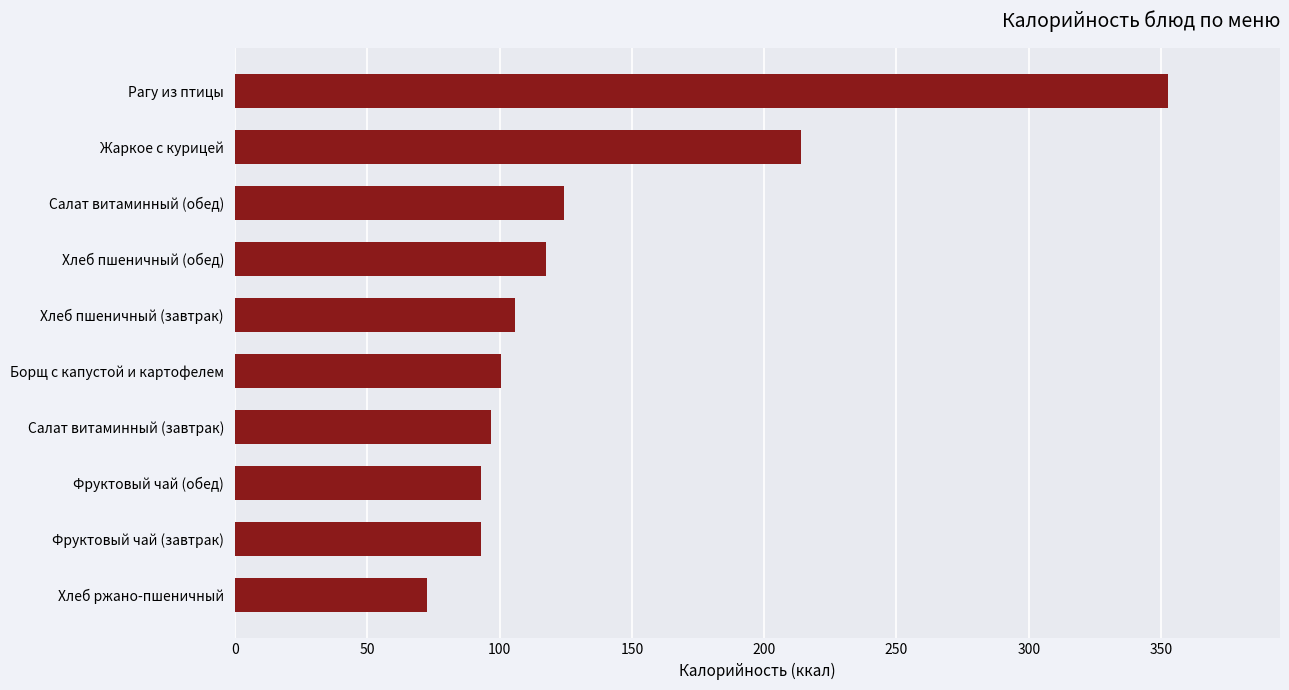

Between Салат витаминный (обед) and Хлеб пшеничный (завтрак), which is larger?

Салат витаминный (обед)